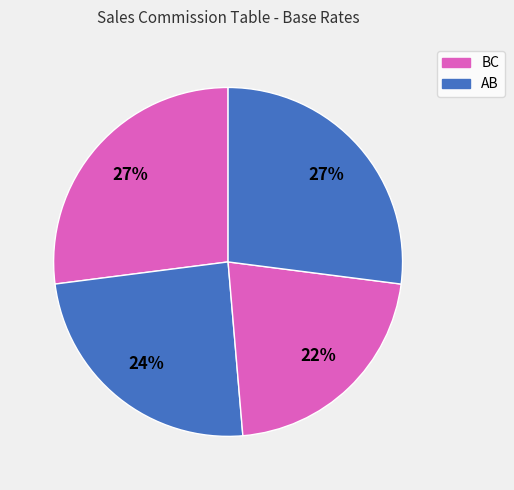

How many slices are in this pie chart?

4